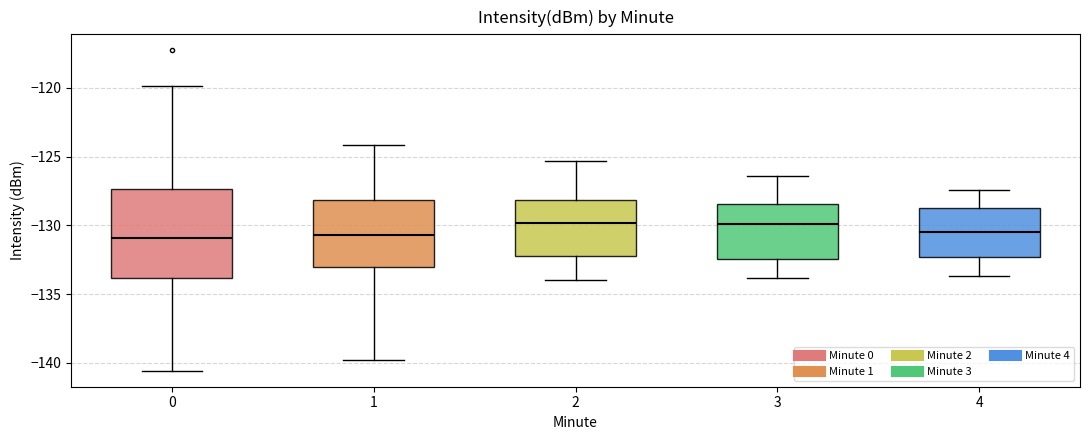

Where does the lower whisker of the box at x = 2 end on the y-axis? The values are not printed on the chart, so give them approximately, as read against the axis.

-134.0